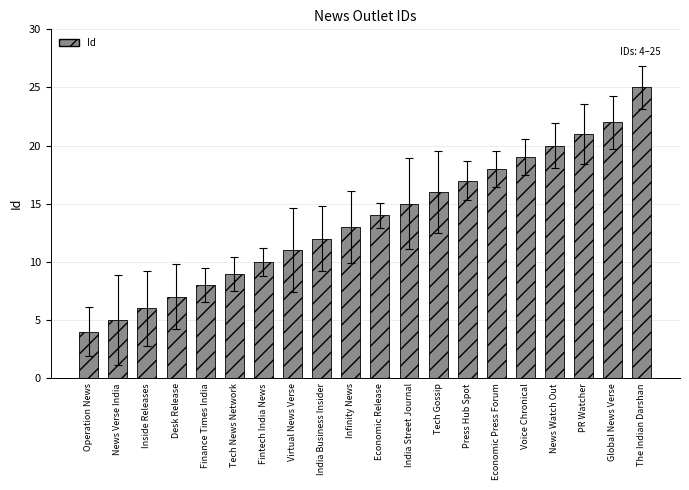

True or false: the data shows 5 at India Street Journal.

False